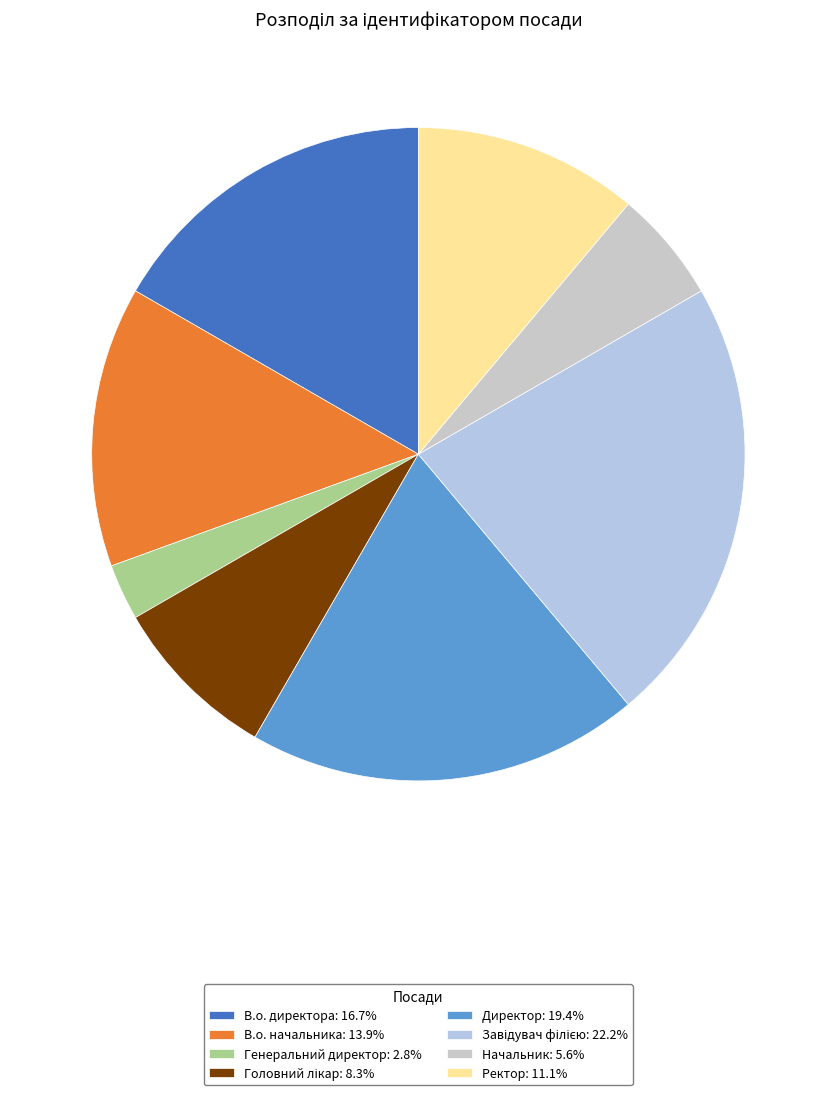

To the nearest percent, what percentage of the pie is Ректор?

11%